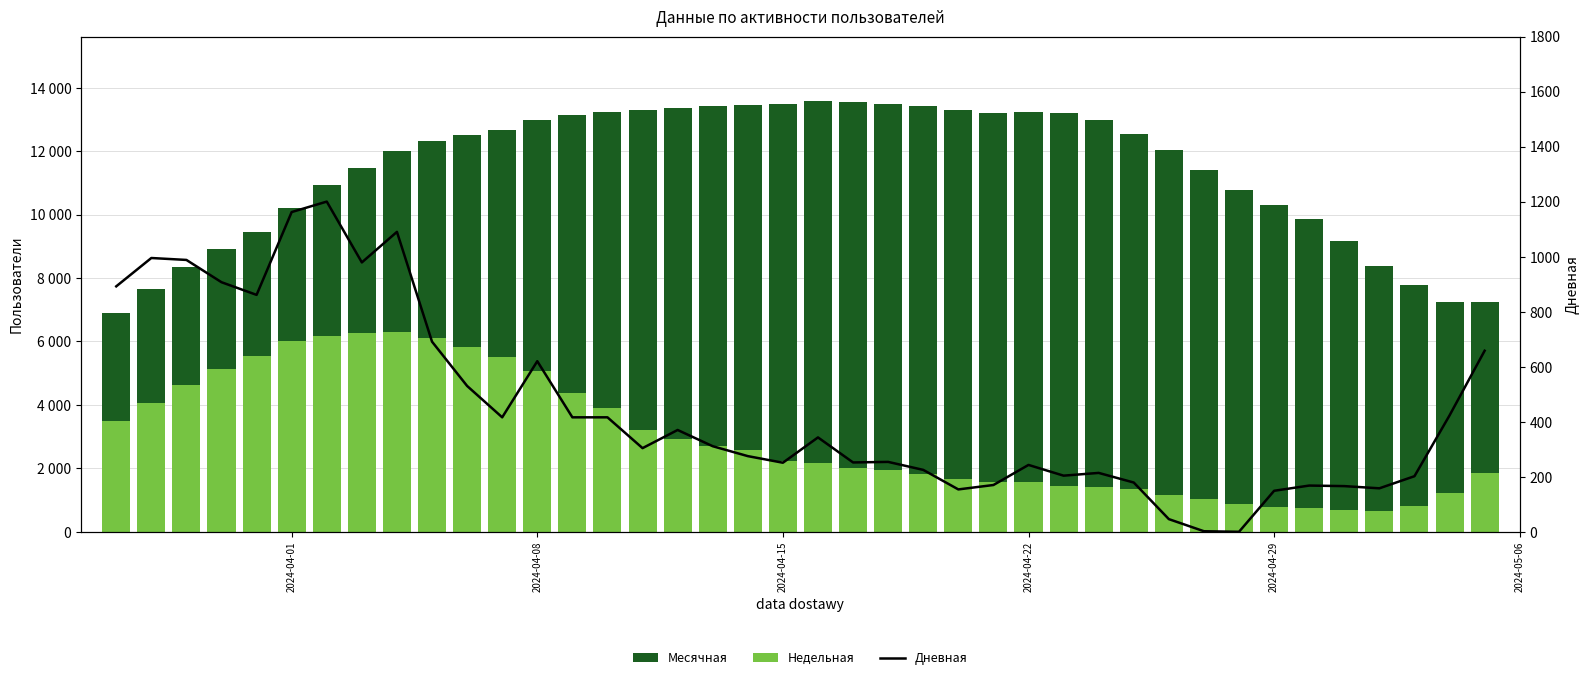

What is the minimum value for Недельная?

653